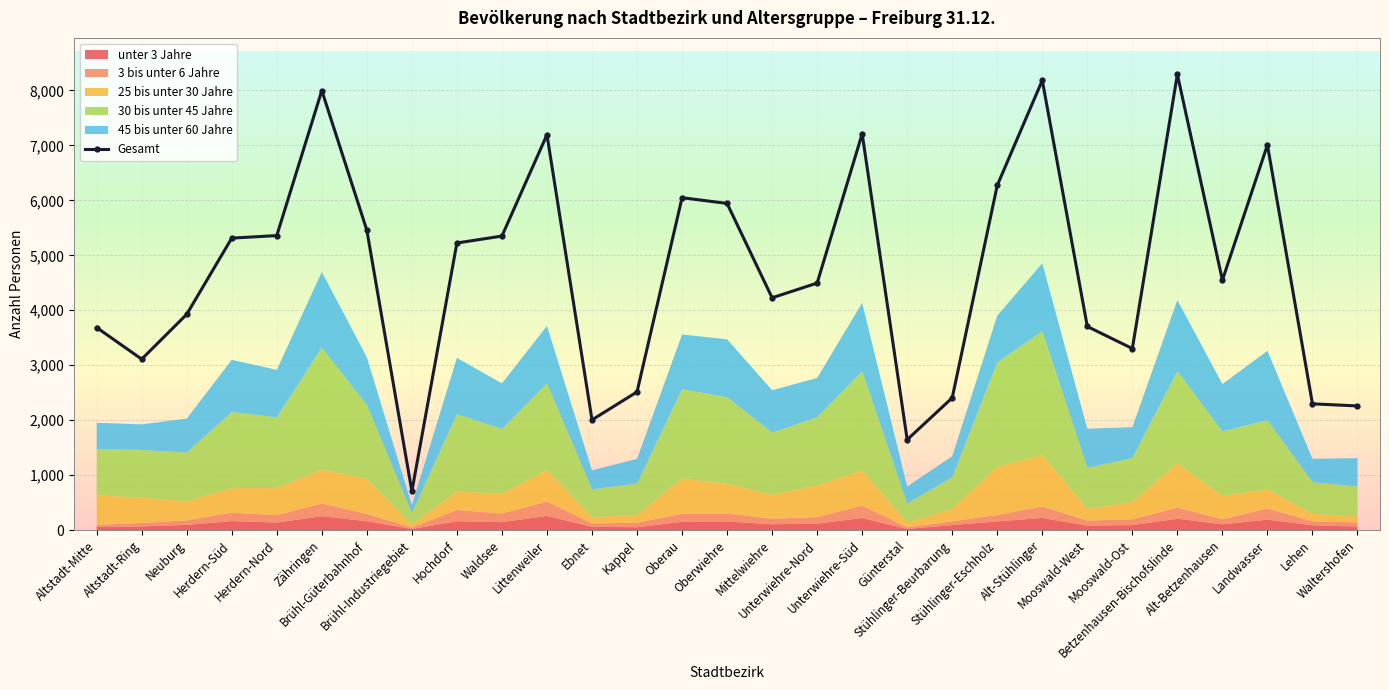

How many points are higher than both their immediate neighbors (excluding endpoints)?

7